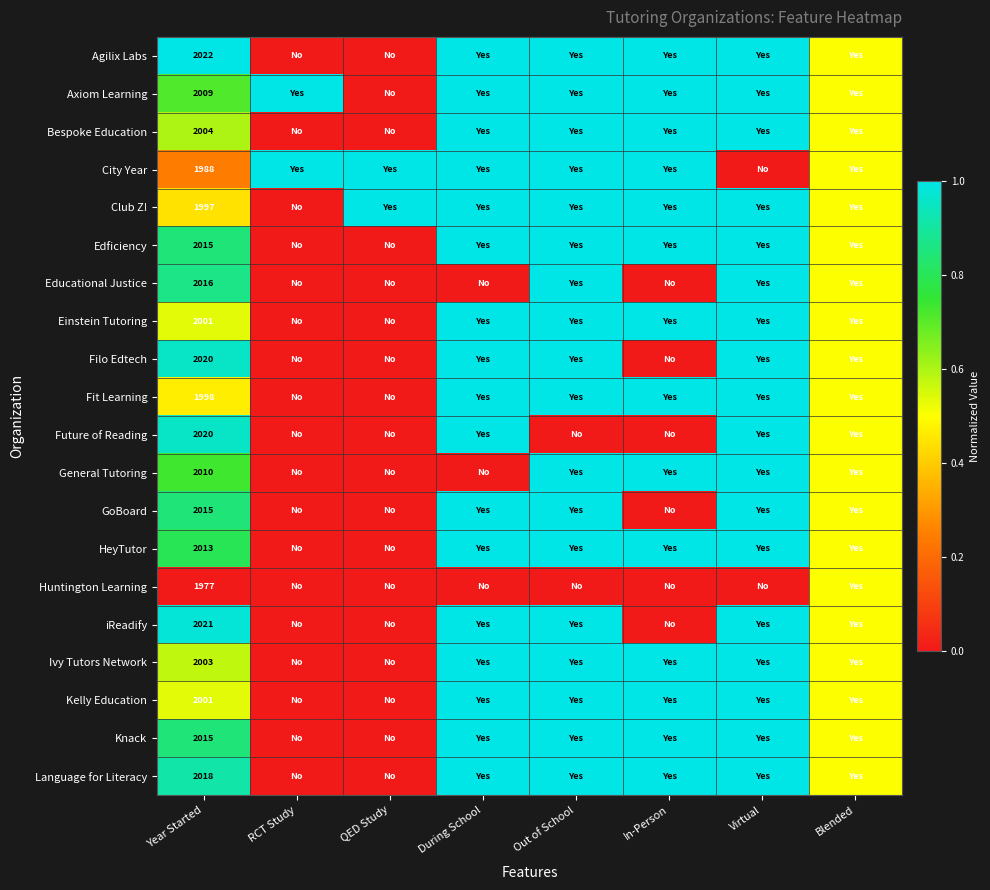

What is the total value across all series at Year Started?

40163.0